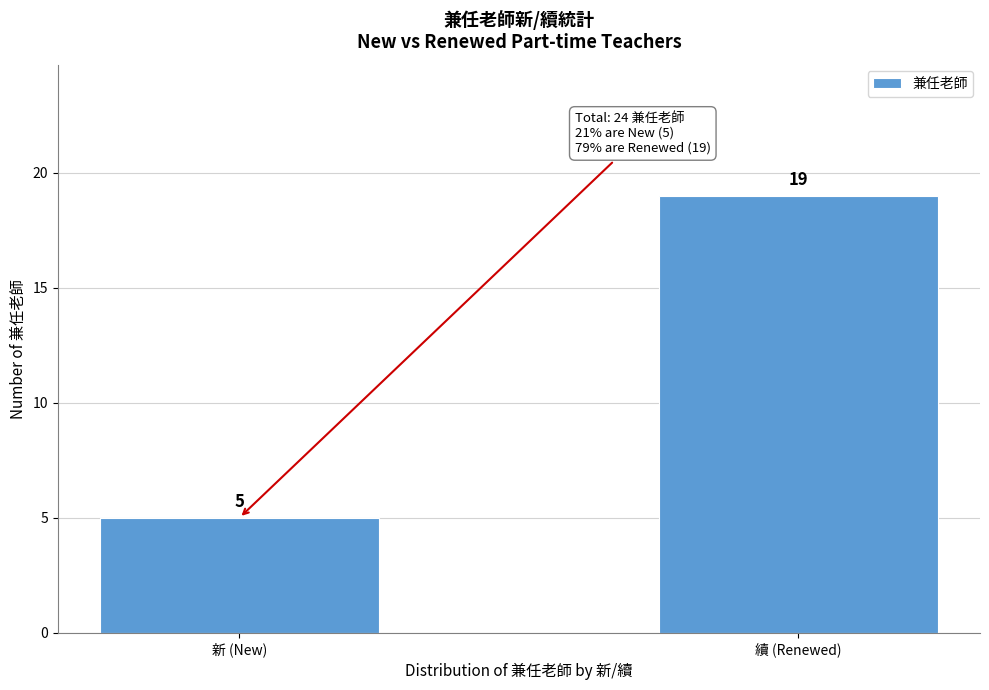

Reading left to right, list all the values displayed in this chart.

5	19